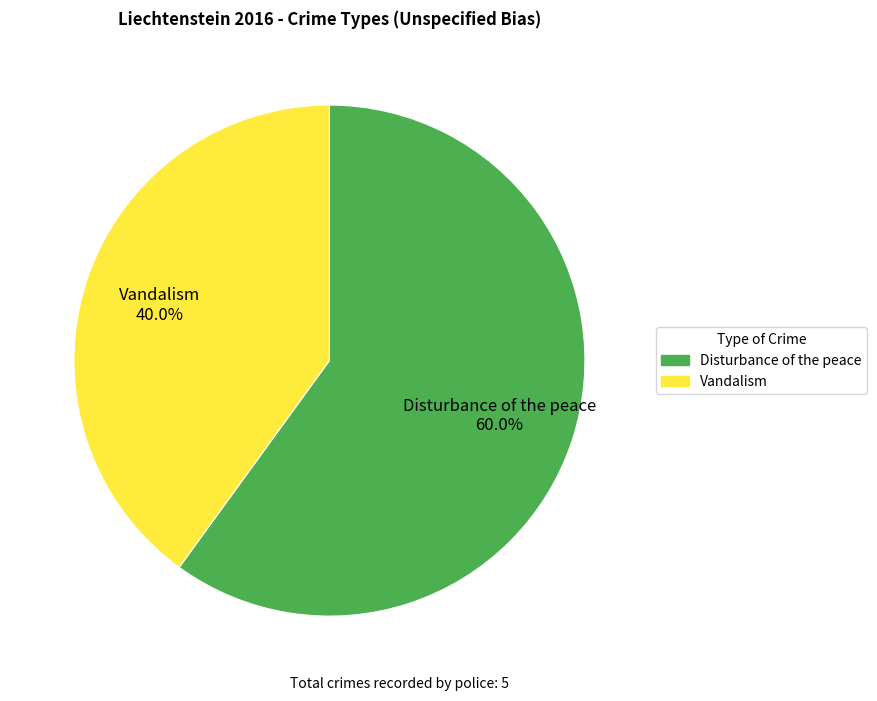

Which category has the biggest portion of the pie?

Disturbance of the peace